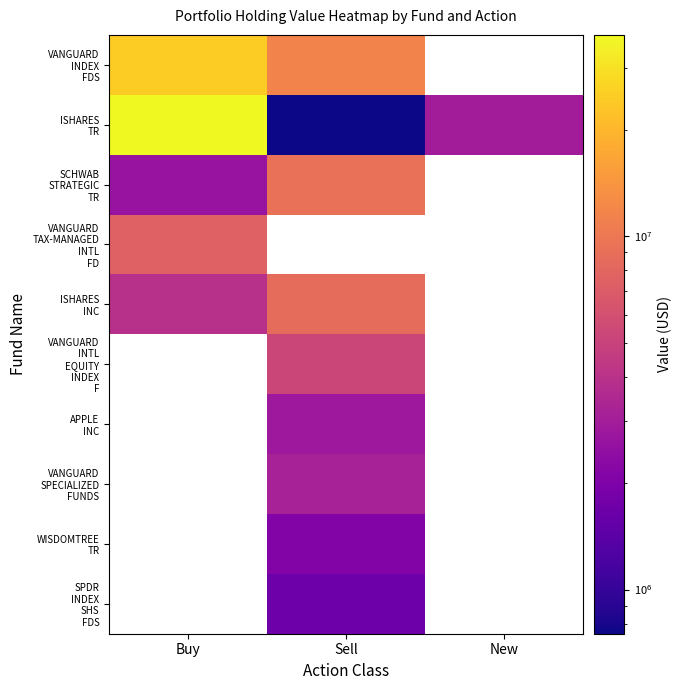

Which label corresponds to the largest value in the chart?

Buy